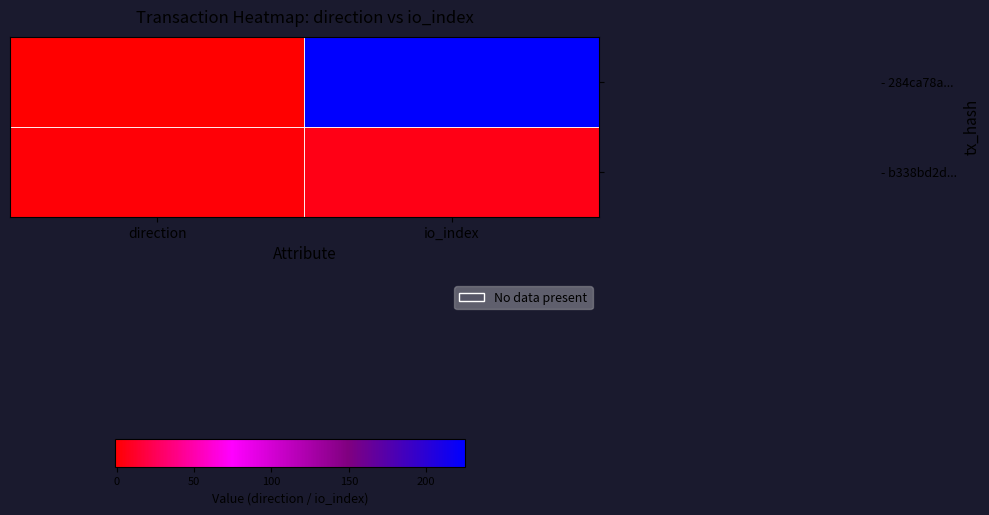

Reading left to right, list all the values displayed in this chart.

- 284ca78a...: direction=-1	io_index=225
- b338bd2d...: direction=1	io_index=6